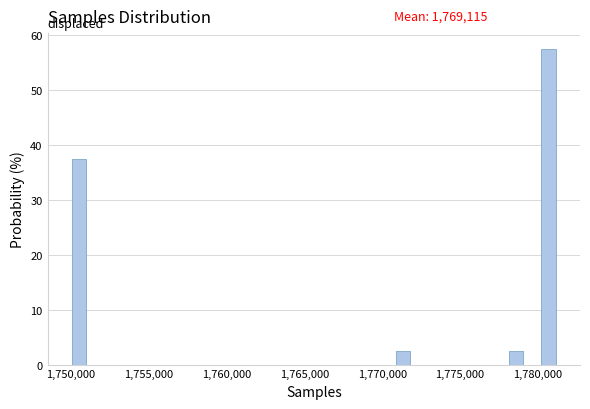

Read against the x-axis, roughly where is the centre of the tallest bar?

1780500